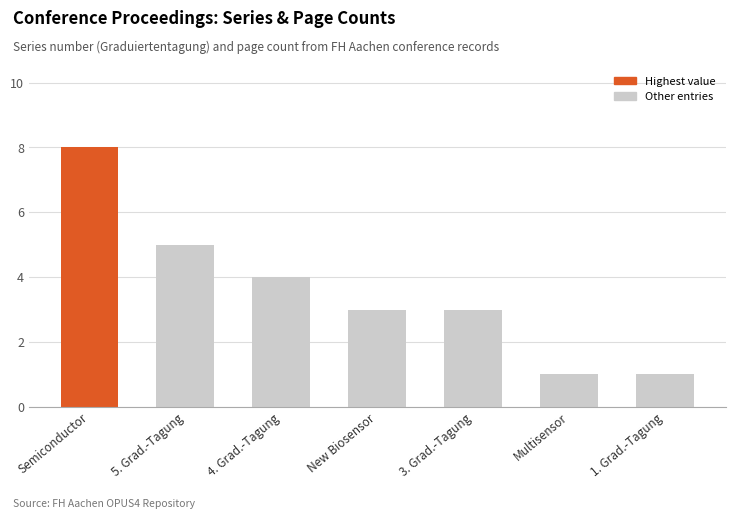

Does the chart contain any negative values?

No